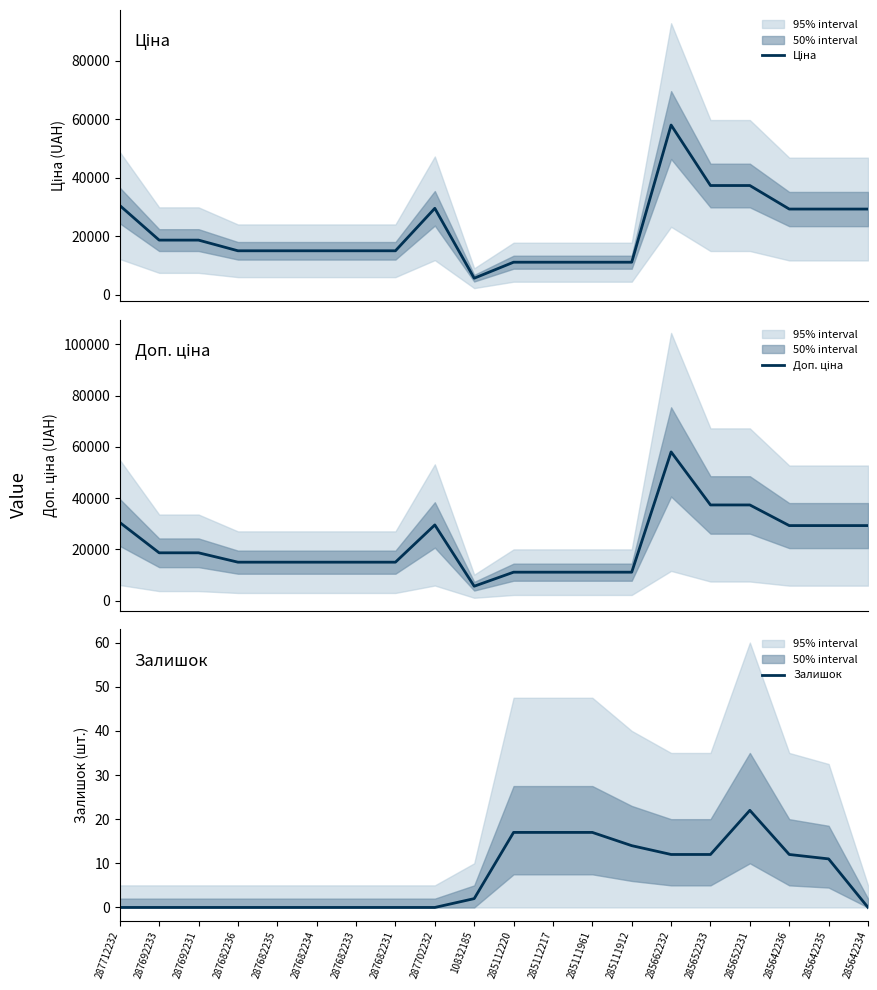

Which series has the largest total across all categories?

Ціна